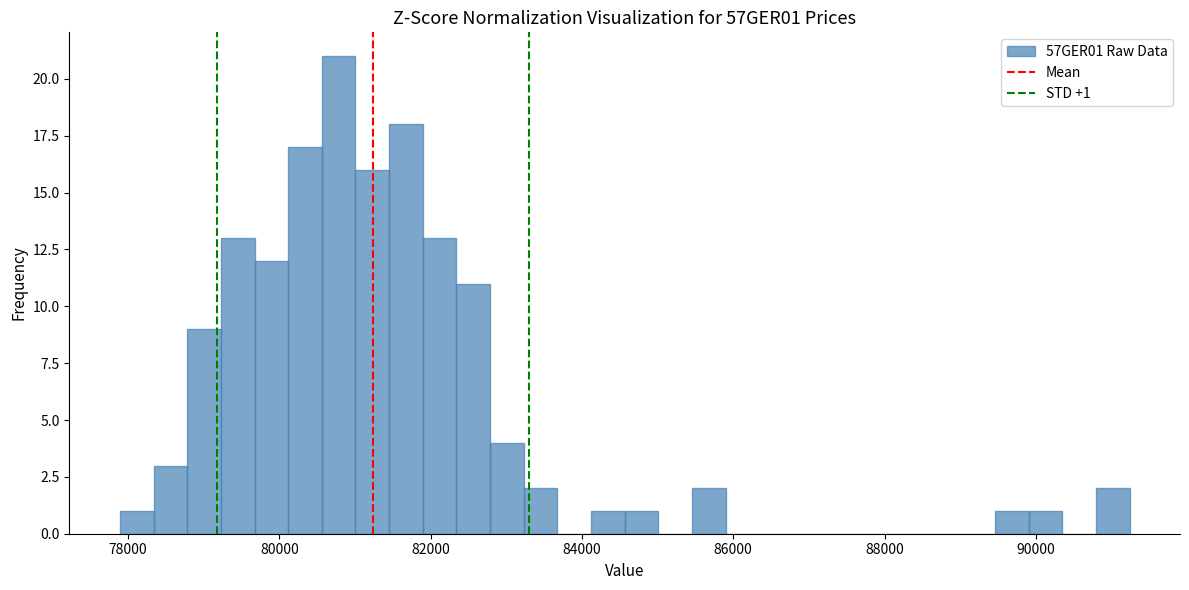

Around what value on the x-axis is the tallest bar? Give the approximate position of its centre, as read against the axis.

80800